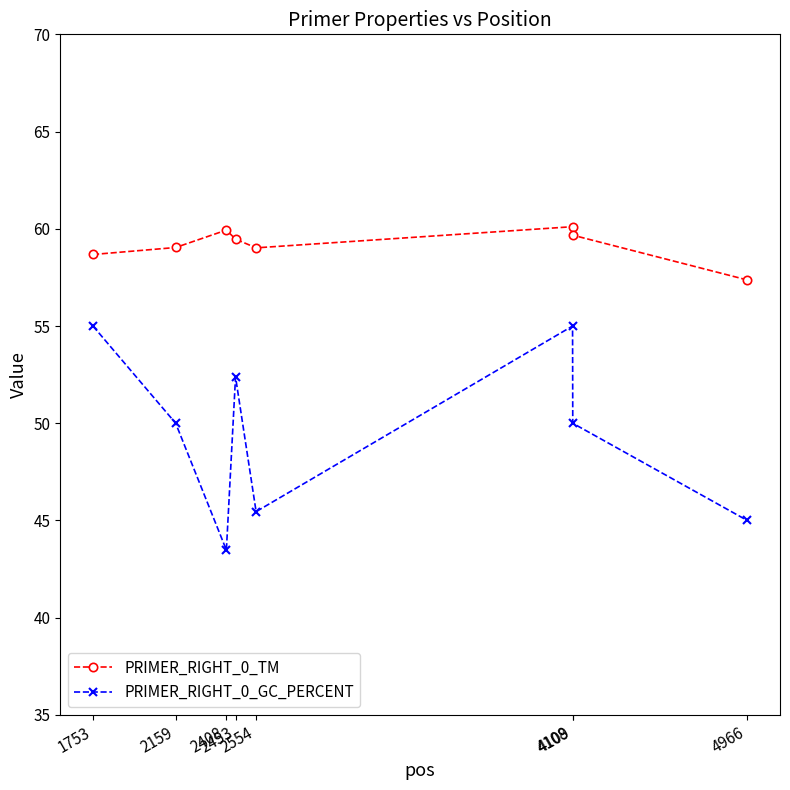

Which series has the largest range (max minus min)?

PRIMER_RIGHT_0_GC_PERCENT